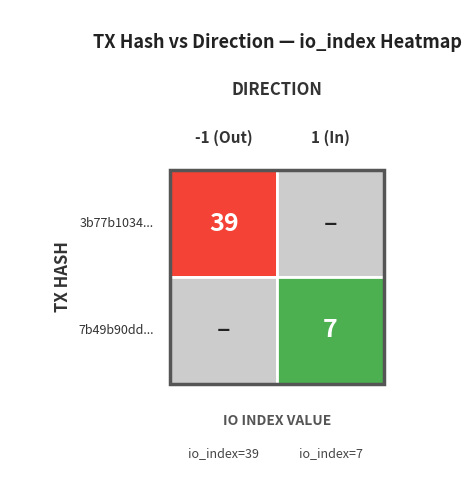

List the series in order of their peak value, lowest first.

7b49b90dd39934c1e37a9ae528a93e50dca215a, 3b77b1034155edde998f999b36deaffcd6bca36